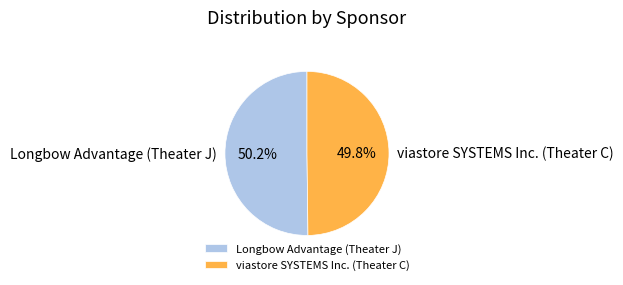

Combined, what portion of the pie is viastore SYSTEMS Inc. (Theater C) and Longbow Advantage (Theater J)?

100.0%